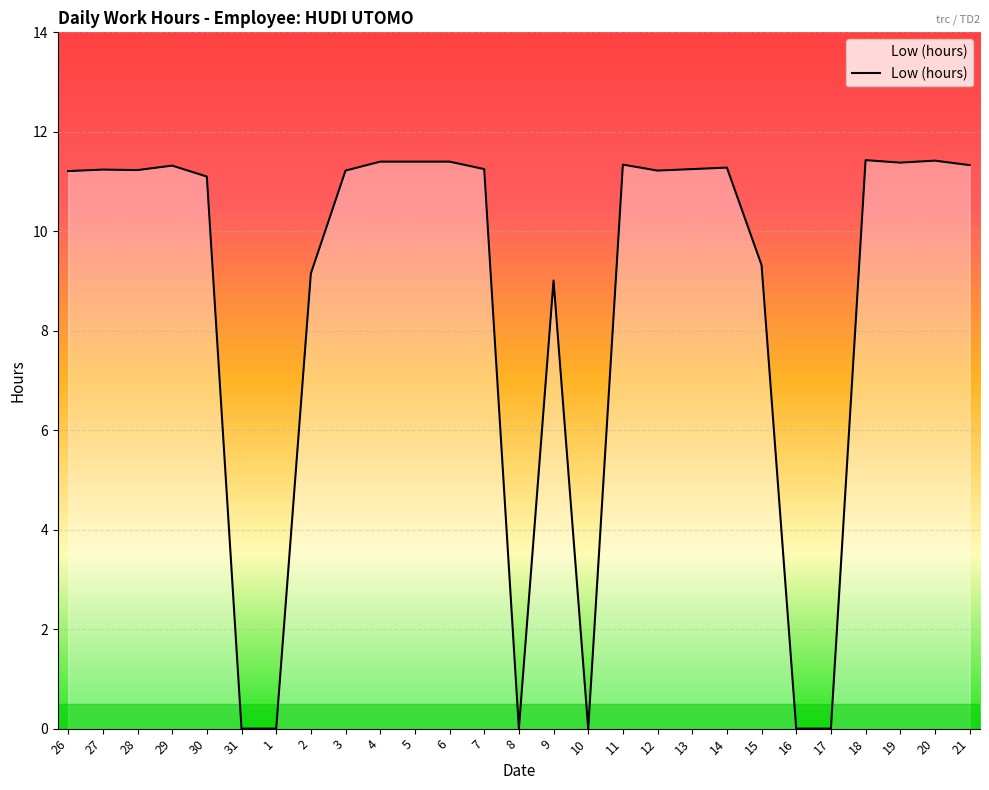

At which label does the data first exceed 11?

26